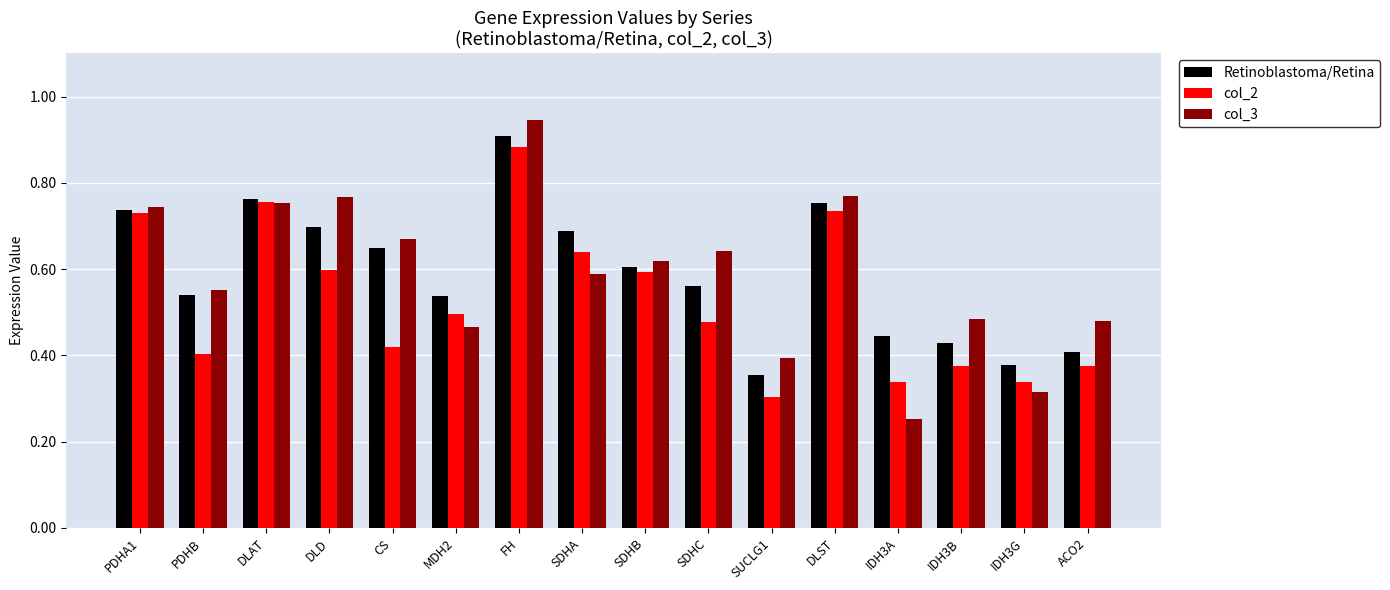

Is it true that col_3 equals 0.3 at IDH3G?

True